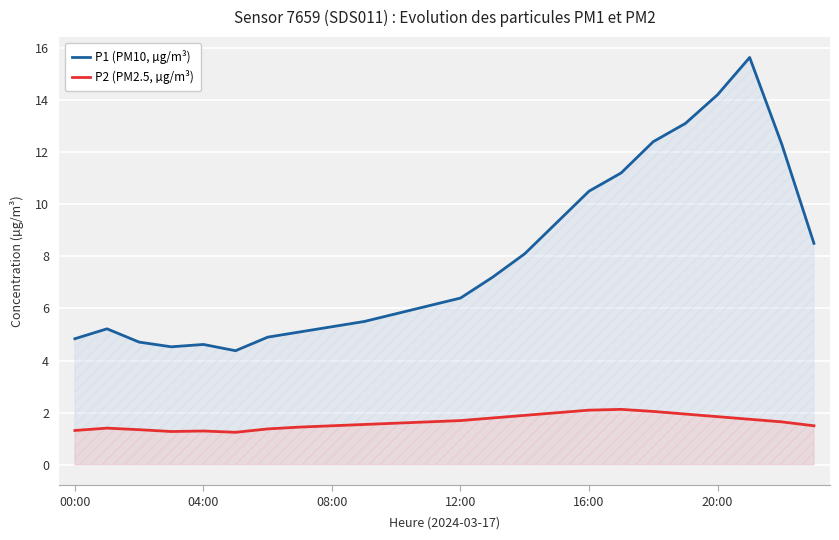

Is it true that P2 equals 1.5 at 08:00?

True